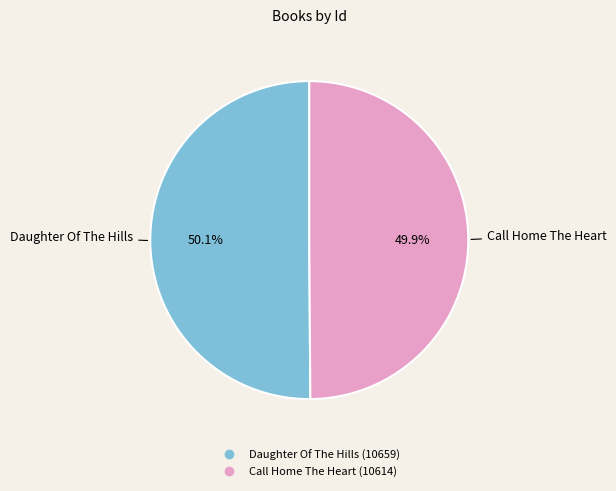

Is there any slice that represents more than half of the pie?

Yes